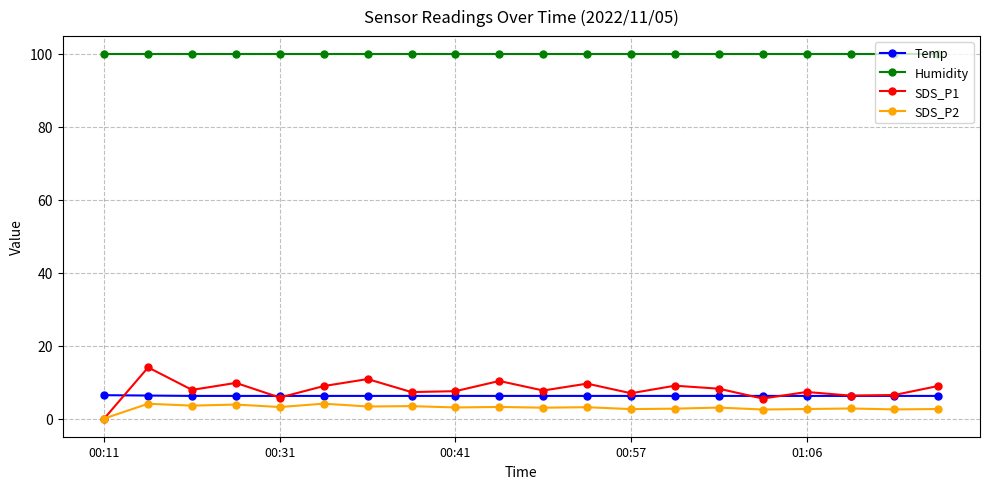

Which series has the largest total across all categories?

Humidity